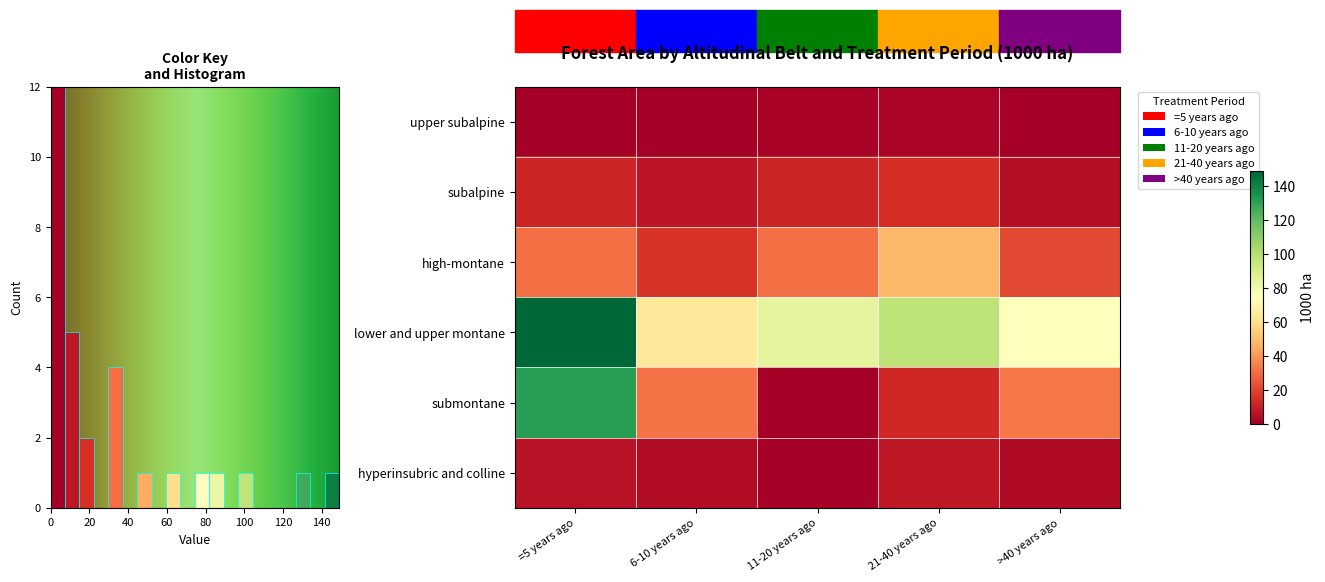

At which label does high-montane reach its minimum?

6-10 years ago